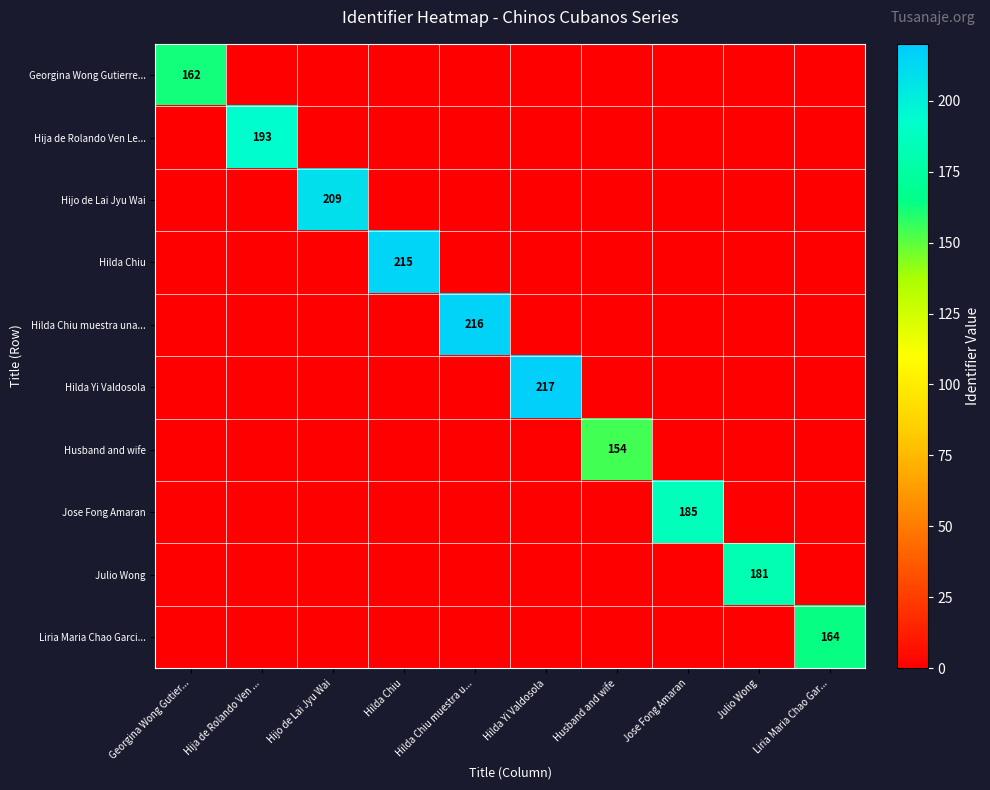

Which series has the largest total across all categories?

Hilda Yi Valdosola